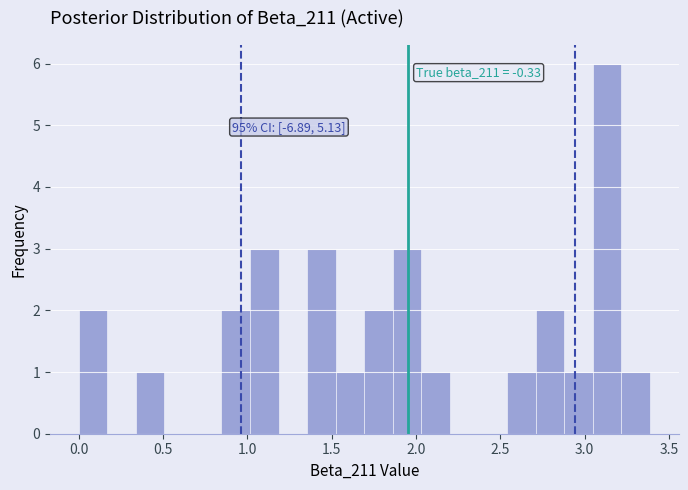

Read against the x-axis, roughly where is the centre of the tallest bar?

3.15